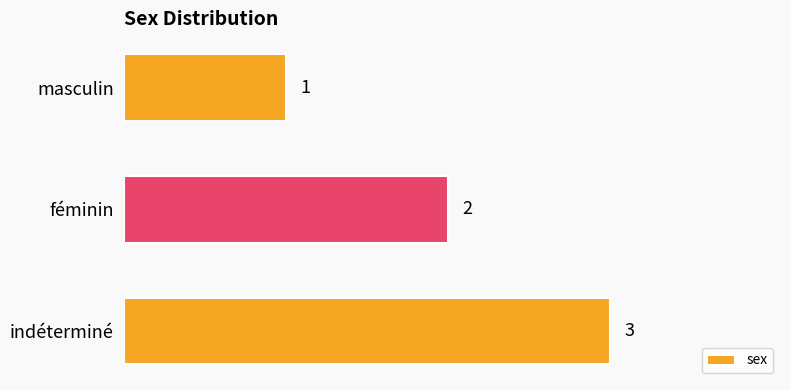

The chart shows a value of 3 at indéterminé. True or false?

True